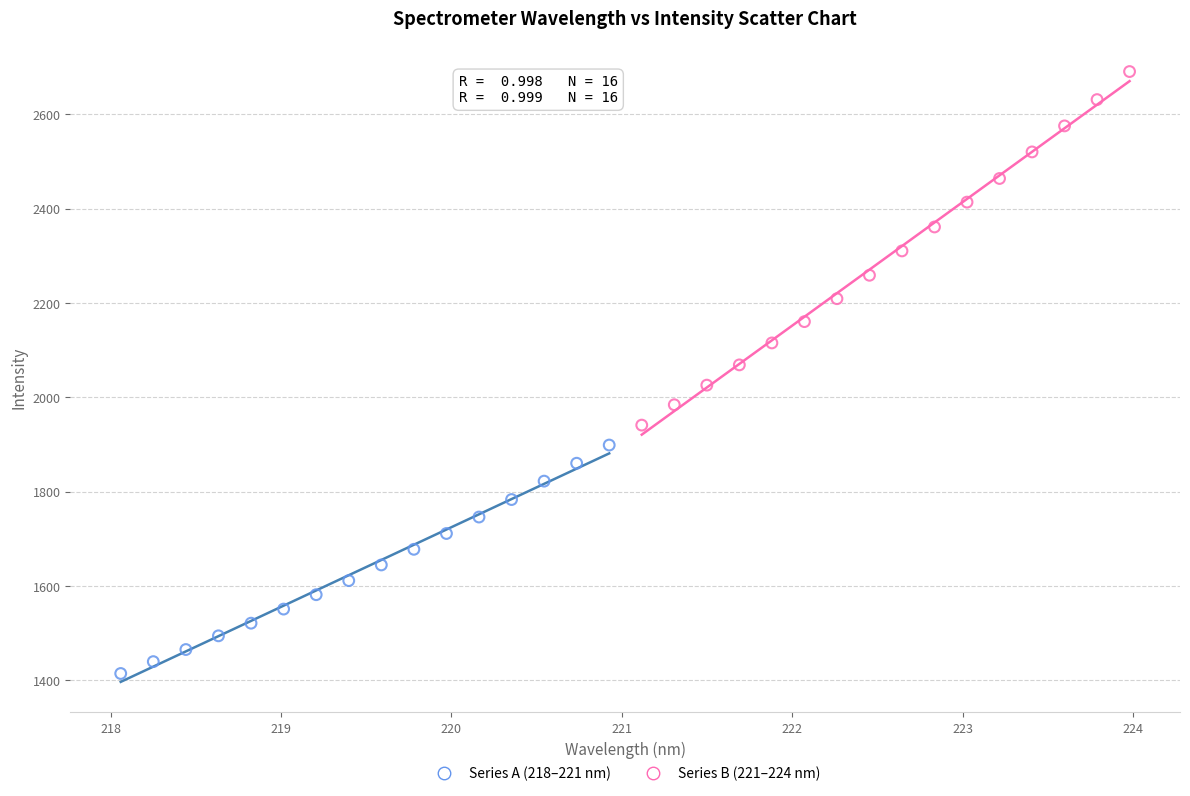

Which series contains the lowest Y value?

Series A (218–221 nm)